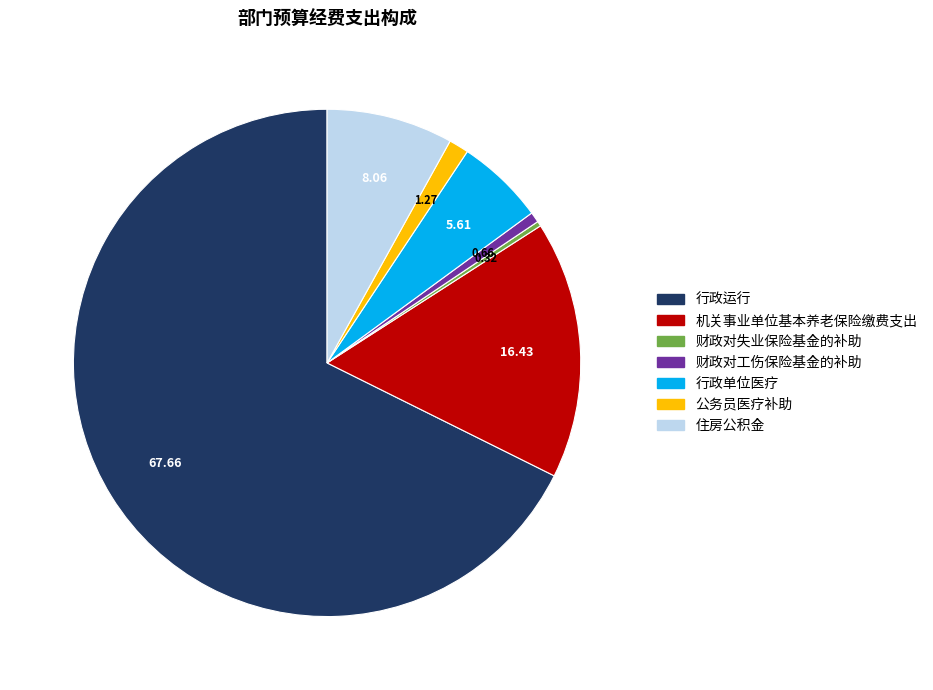

Which category has the biggest portion of the pie?

行政运行